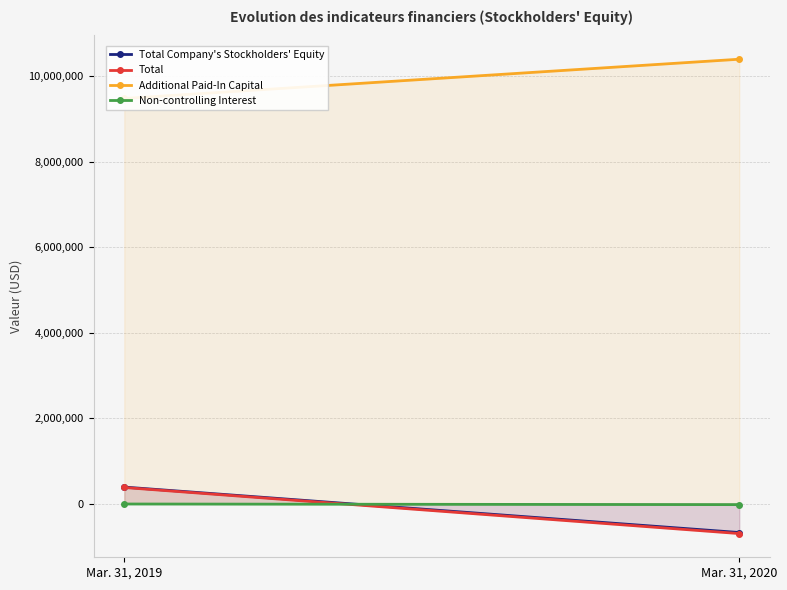

How many lines are shown in the chart?

4